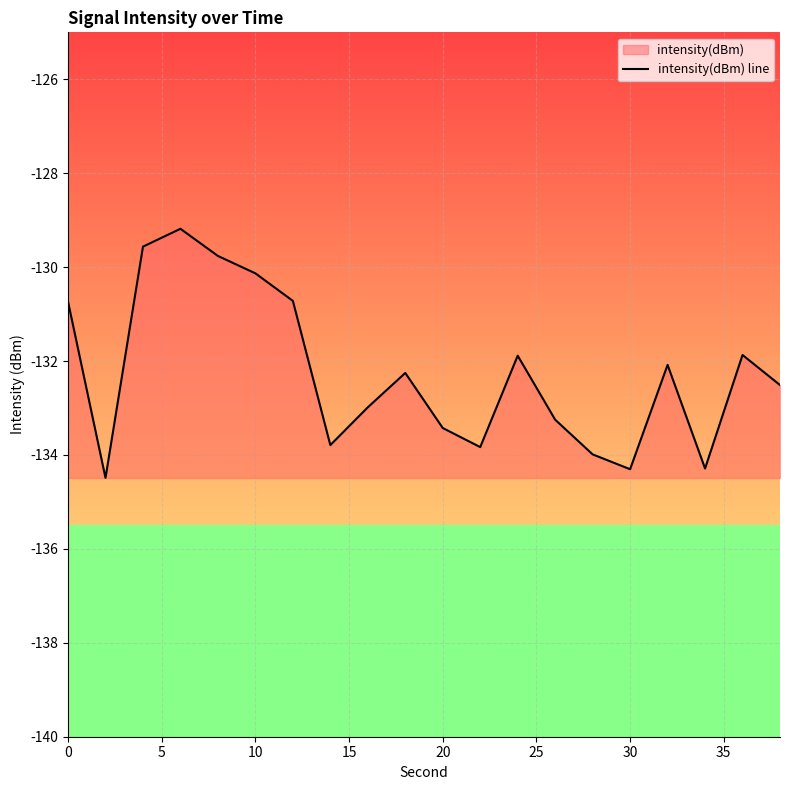

What is the difference between the maximum and minimum values?

5.3